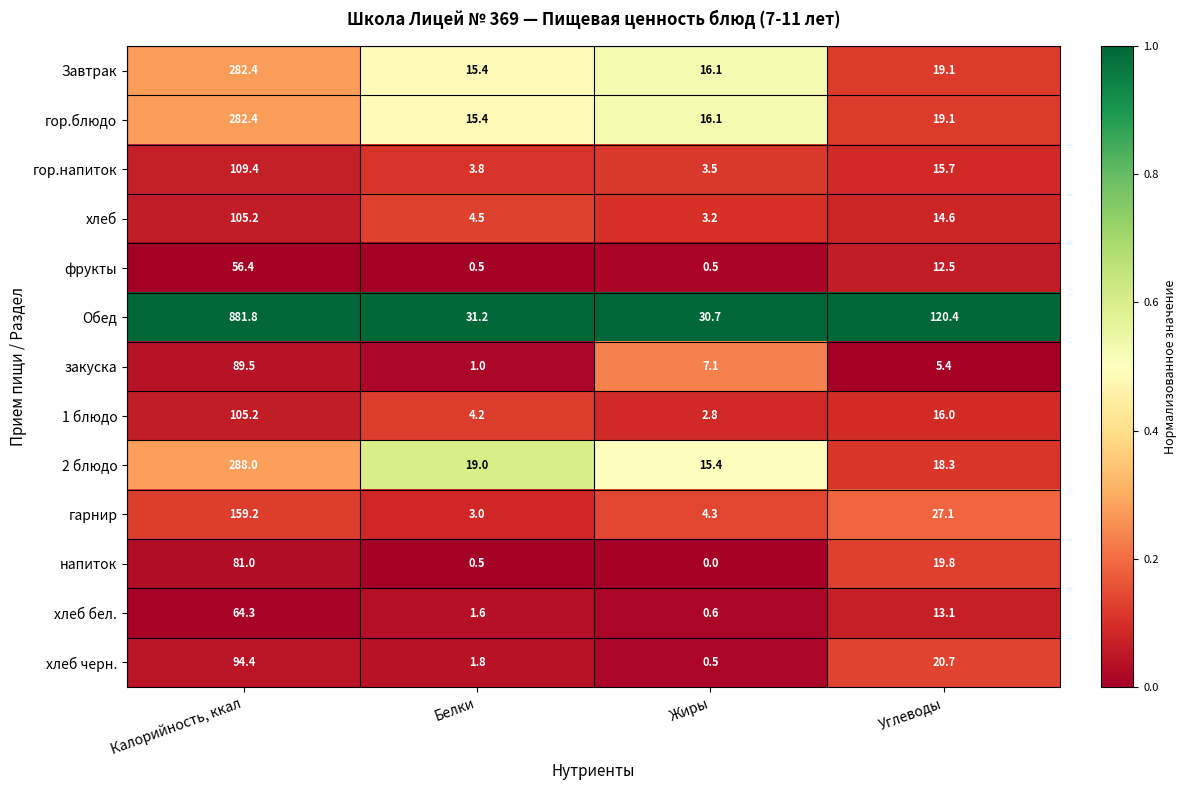

Is it true that 1 блюдо equals 0.8 at Белки?

False